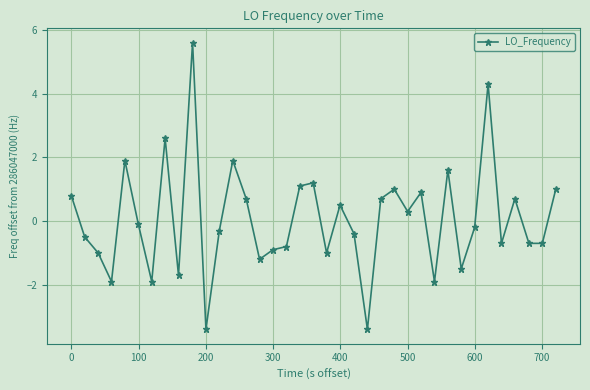

How many lines are shown in the chart?

1